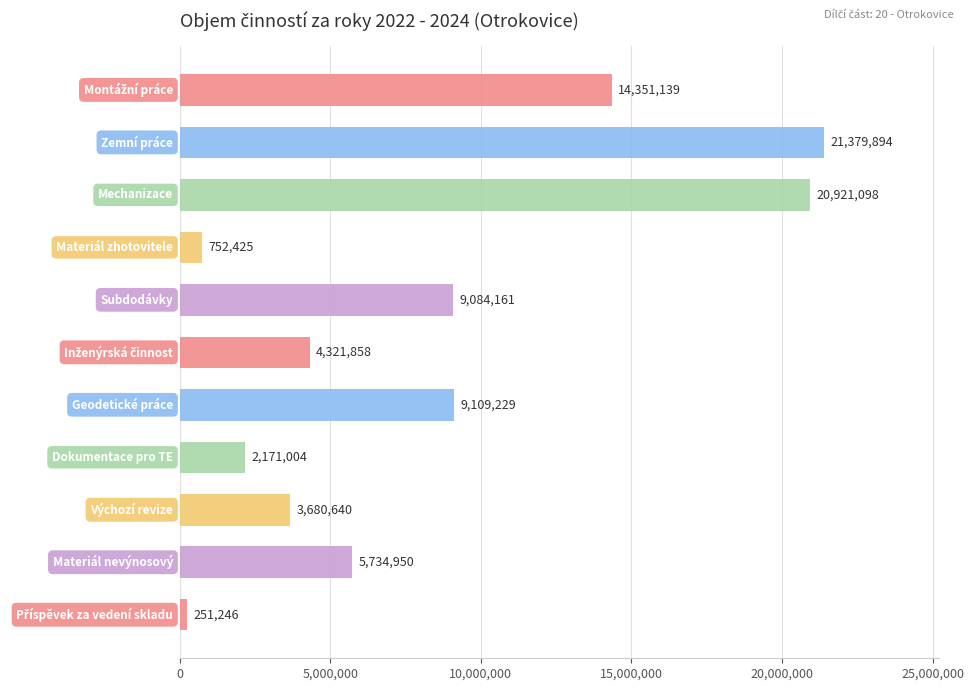

What is the maximum value shown in the chart?

21379893.6